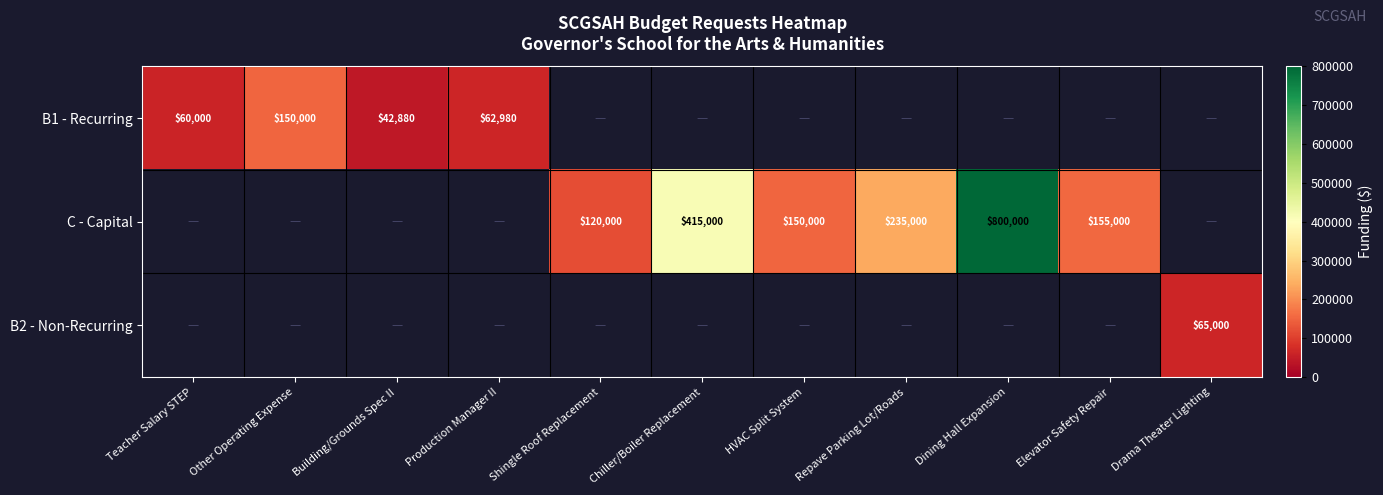

The C - Capital series shows 120000 at Shingle Roof Replacement. True or false?

True